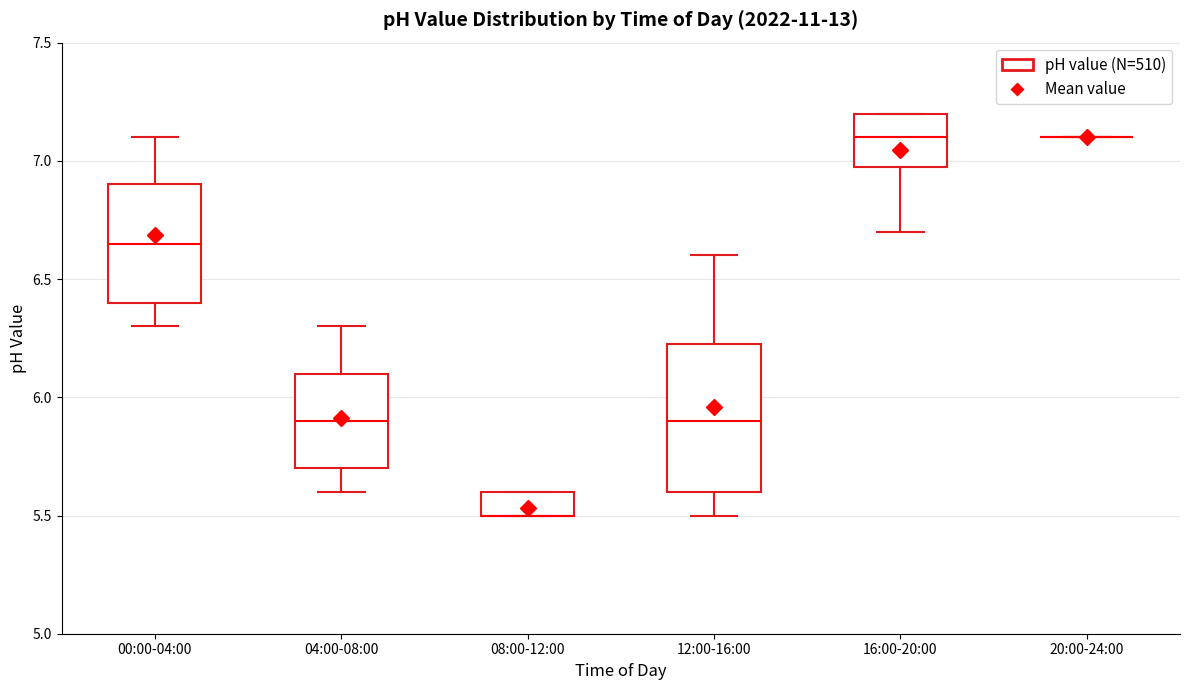

Where does the median line of the box for 16:00-20:00 sit on the y-axis? The values are not printed on the chart, so give them approximately, as read against the axis.

7.10